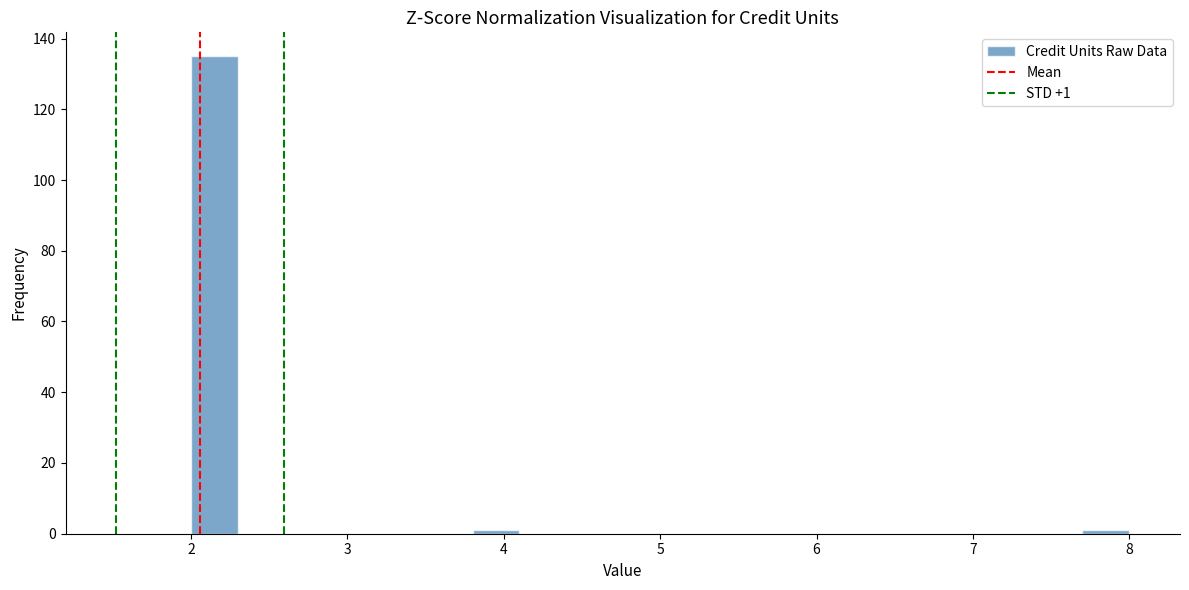

Read against the x-axis, roughly where is the centre of the tallest bar?

2.2